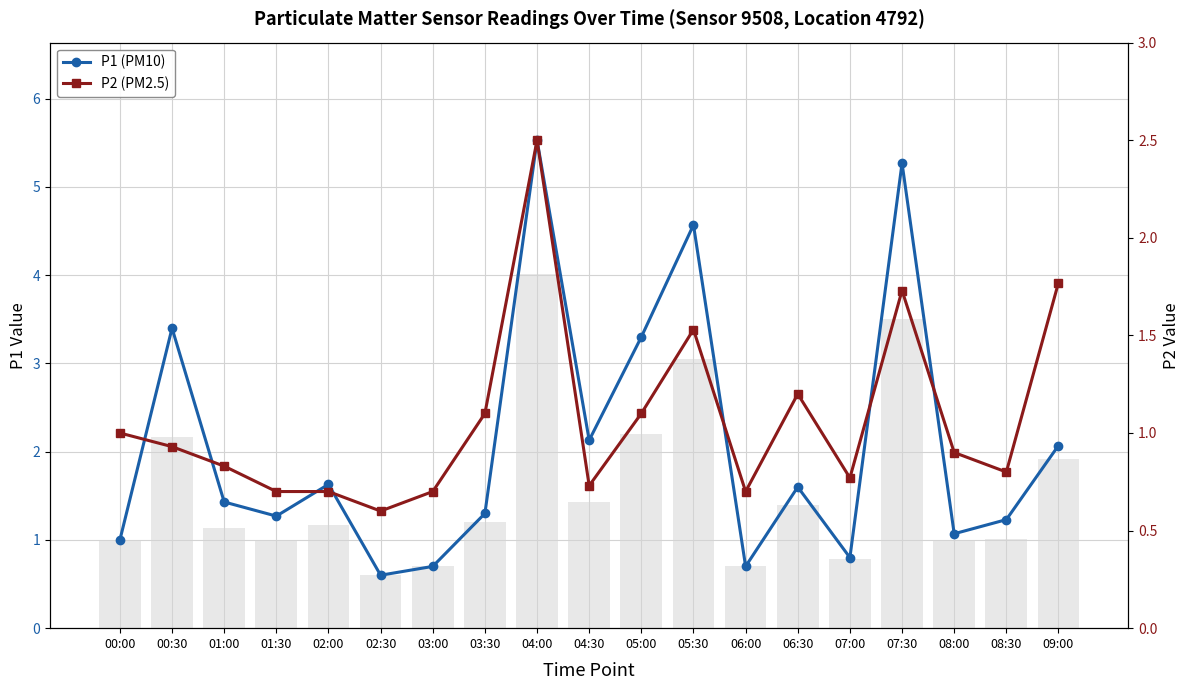

Is the value of P2 (PM2.5) at 05:30 greater than the value of P1 (PM10) at 03:30?

Yes